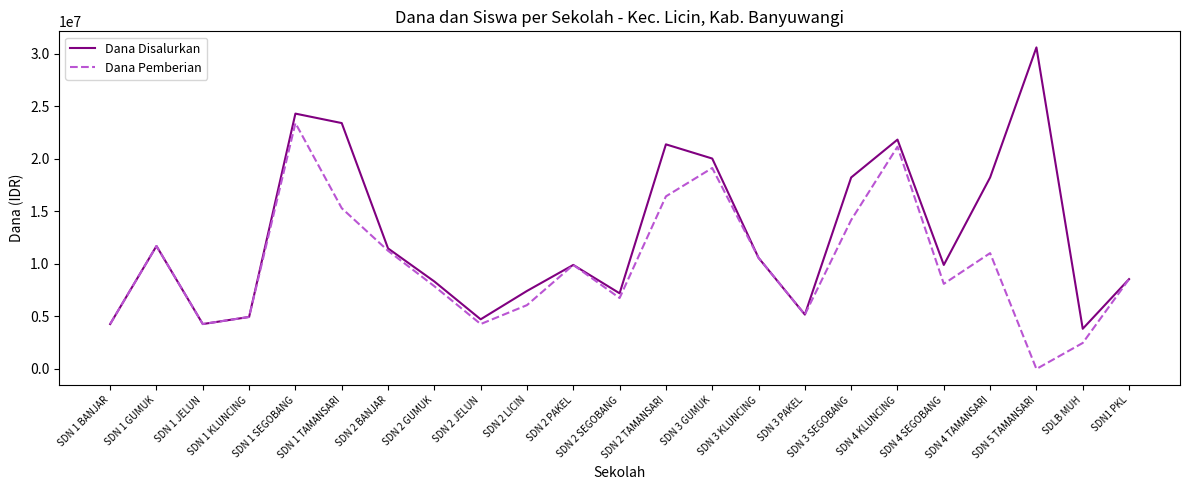

How many values in the Dana Pemberian series are below 8550000?

11